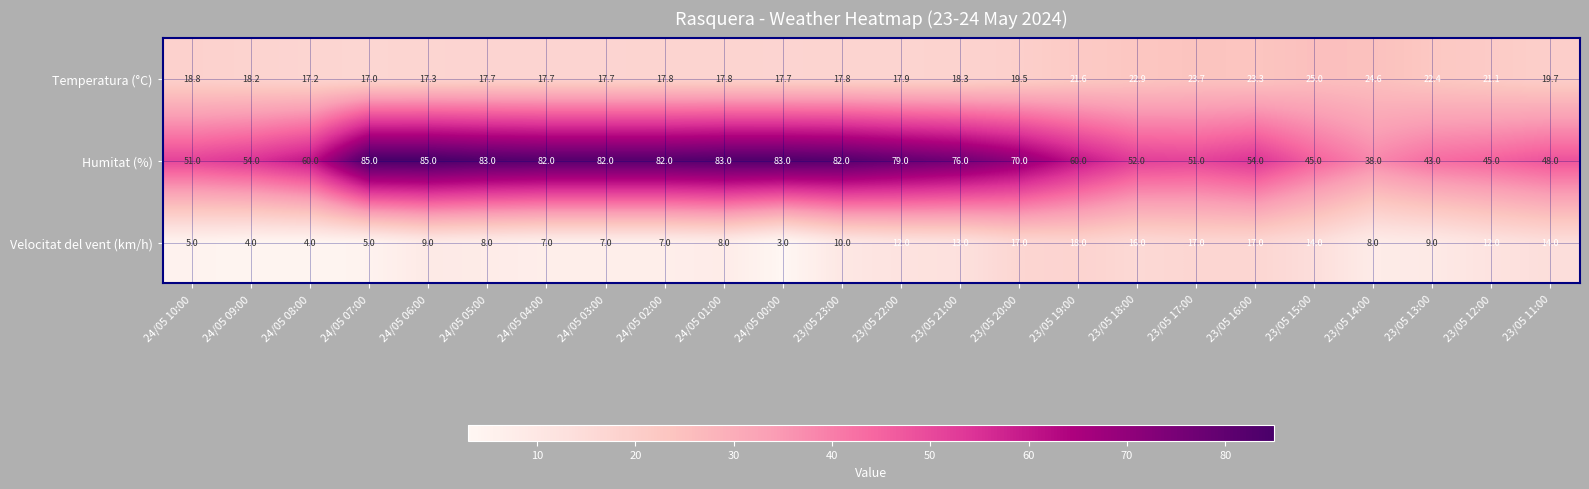

At 23/05 17:00, list the series in order from largest to smallest.

Humitat (%), Temperatura (°C), Velocitat del vent (km/h)